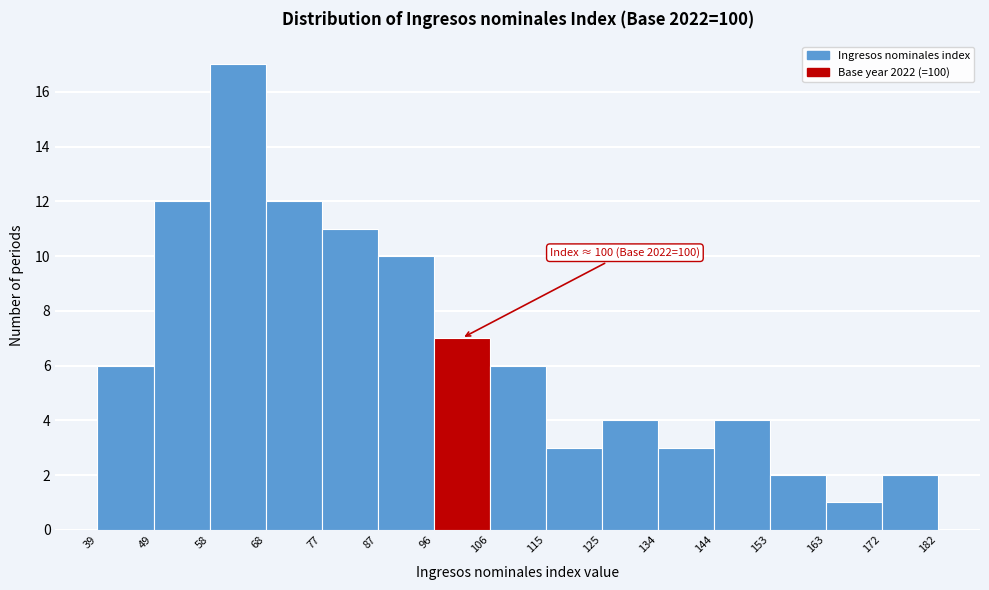

Which range on the x-axis has the tallest bar?

58 to 68